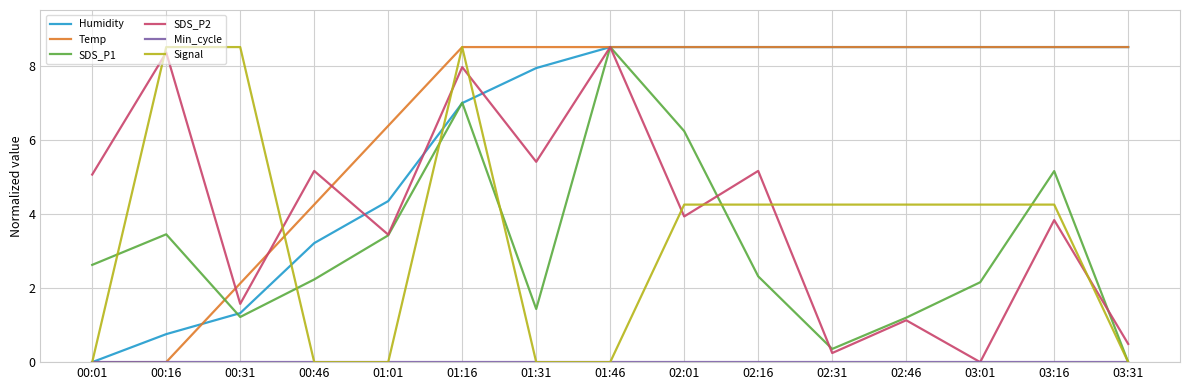

The Humidity series shows 8.5 at 01:46. True or false?

True